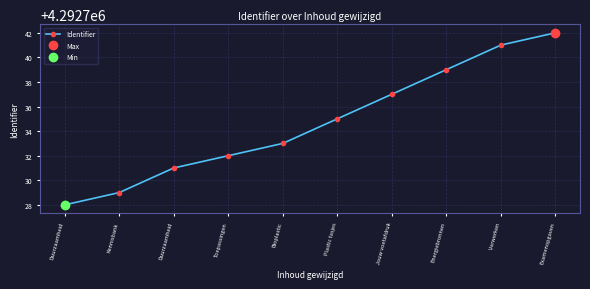

What is the minimum value shown in the chart?

4292728